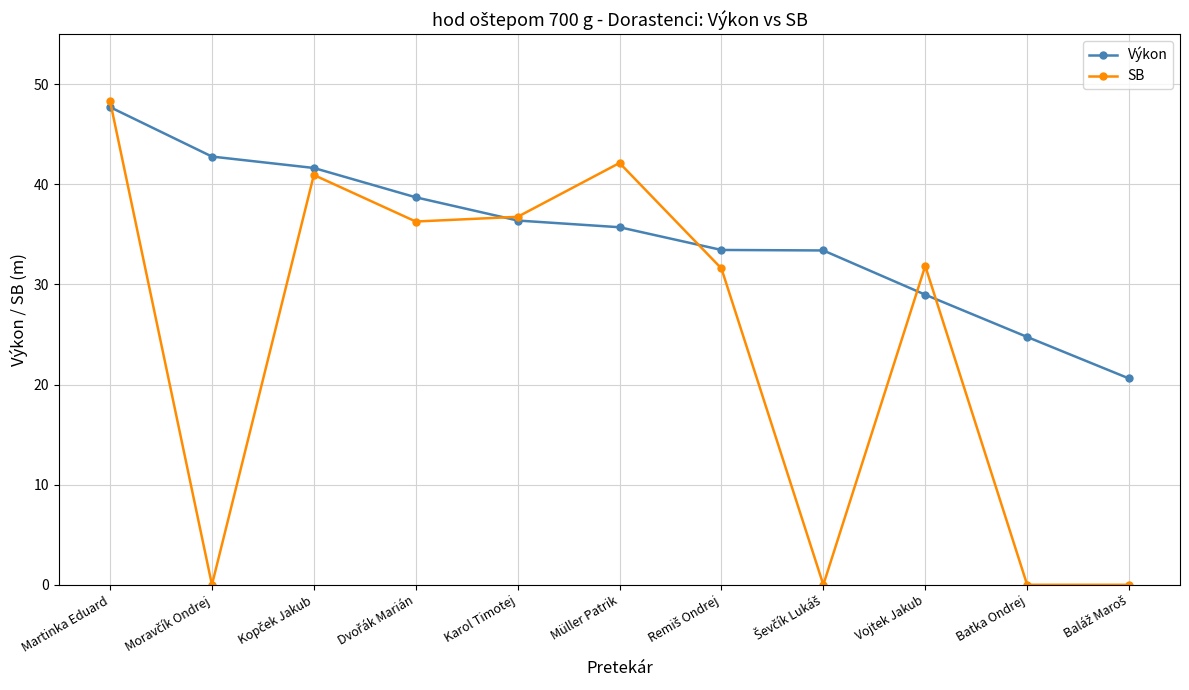

At how many categories does at least one series exceed 28?

9